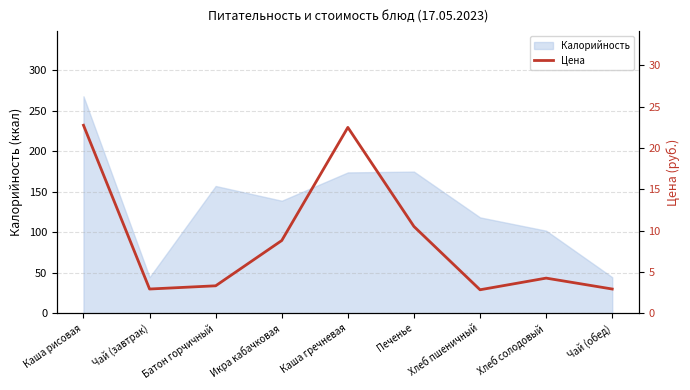

The value of Калорийность at Печенье is 67.5. True or false?

False